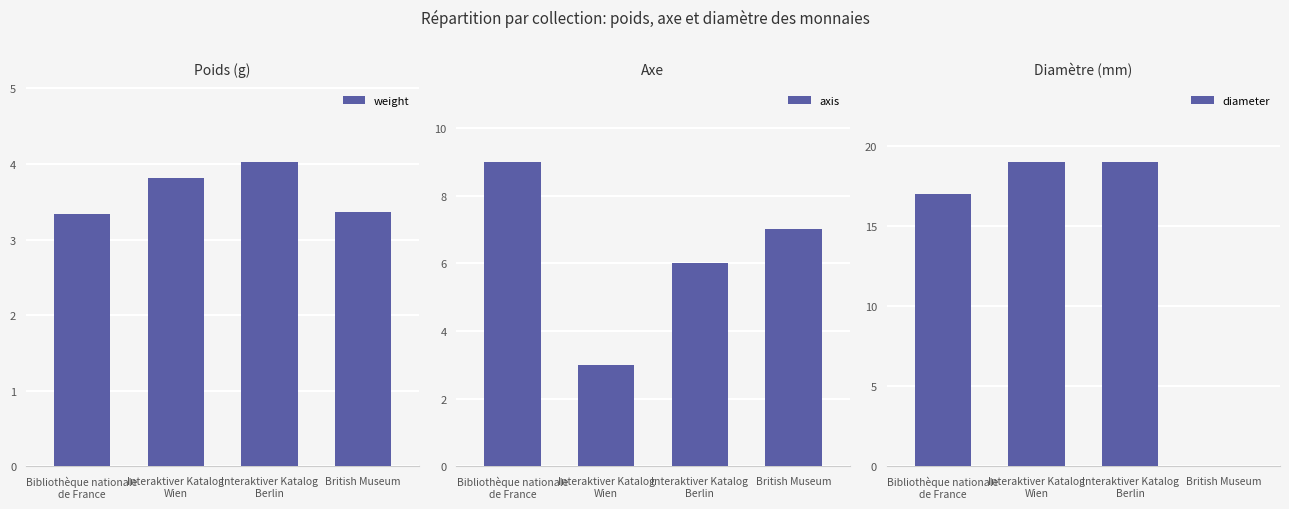

How many series are shown in this chart?

3